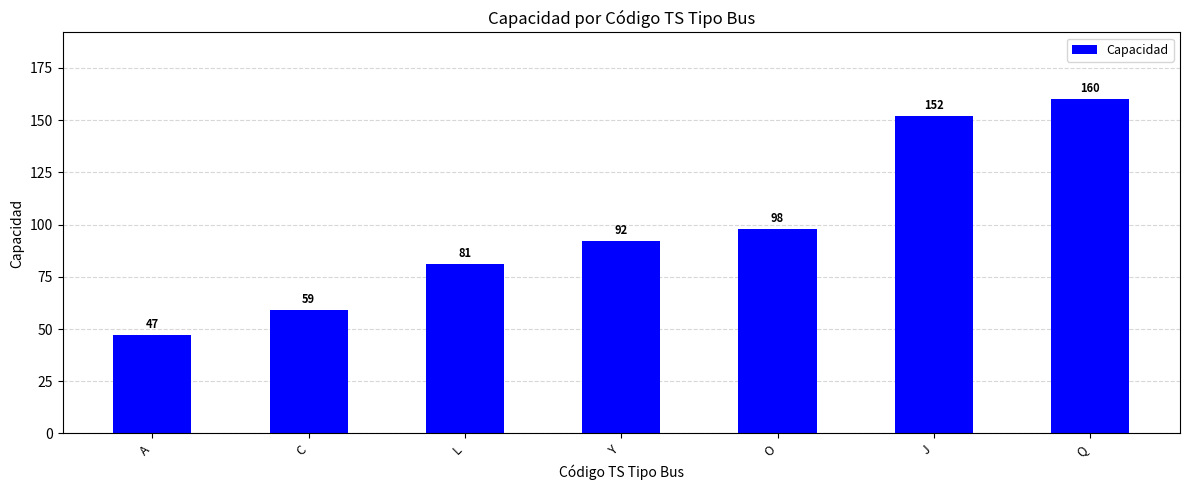

How many distinct data groups are displayed?

1